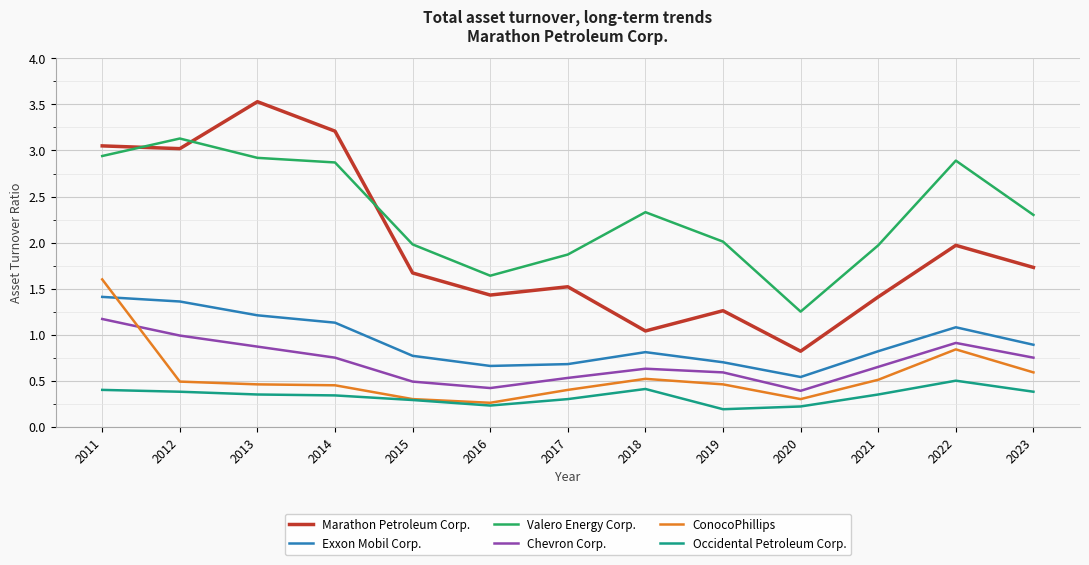

True or false: Marathon Petroleum Corp. and ConocoPhillips intersect in this chart.

False